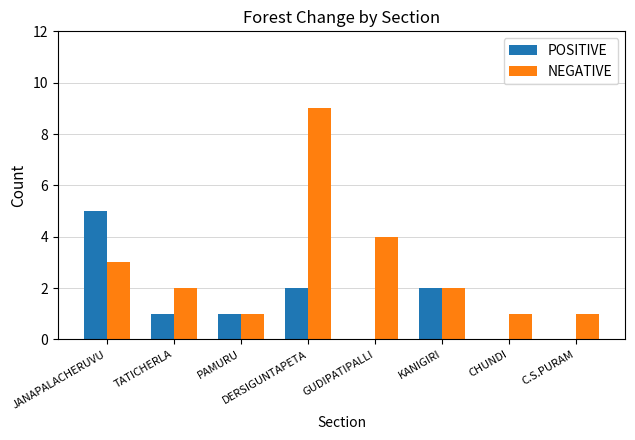

At which category is the sum across all series the highest?

DERSIGUNTAPETA